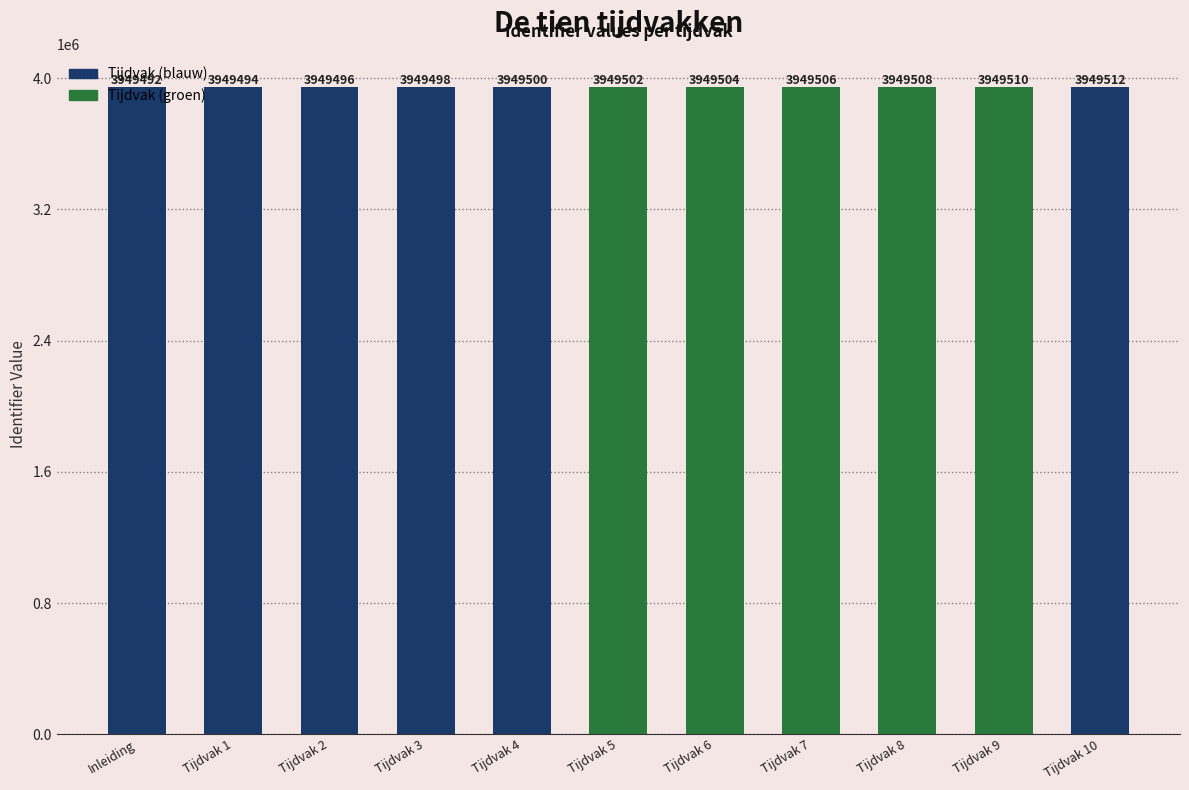

The chart shows a value of 3949506 at Tijdvak 7. True or false?

True